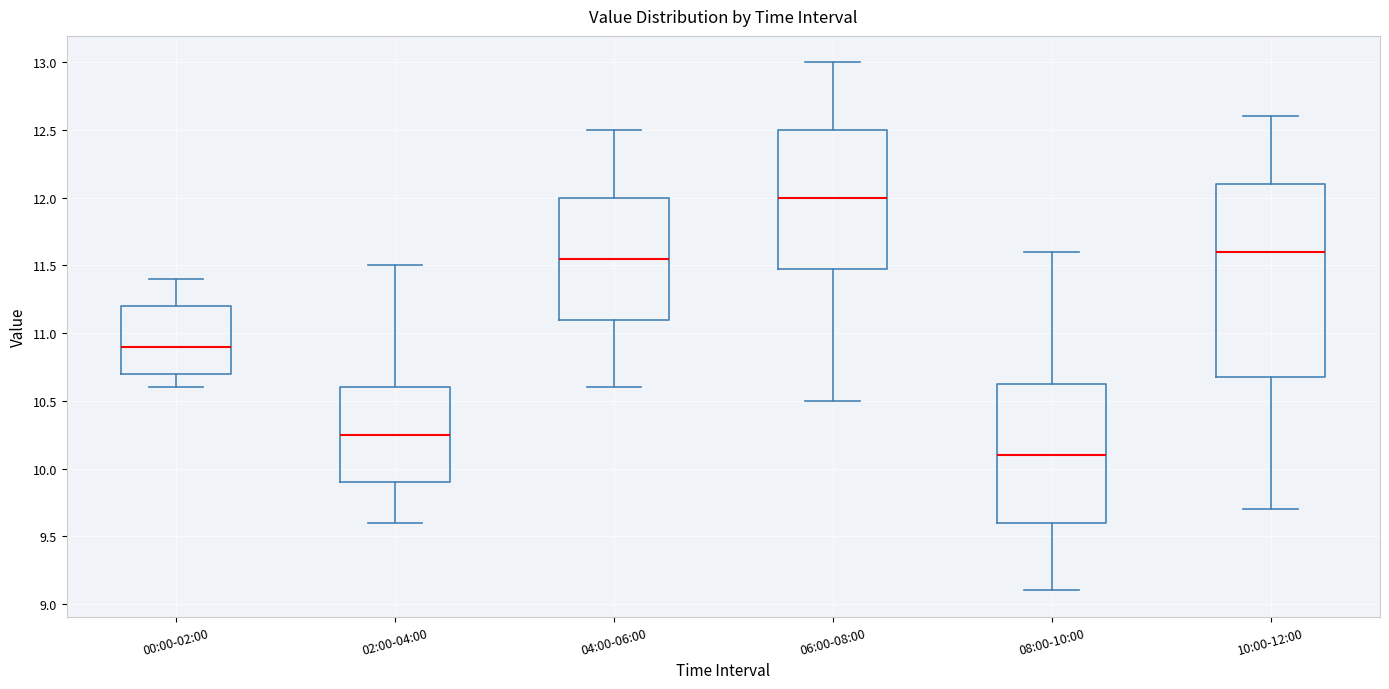

Reading left to right, transcribe this box plot: for each box, give where its median line is, the range the box spans, and where its two whiskers end, as read against the y-axis. The values are not printed on the chart, so give them approximately, as read against the axis.

00:00-02:00: median 10.90, box 10.70 to 11.20, whiskers 10.60 to 11.40
02:00-04:00: median 10.25, box 9.90 to 10.60, whiskers 9.60 to 11.50
04:00-06:00: median 11.55, box 11.10 to 12.00, whiskers 10.60 to 12.50
06:00-08:00: median 12.00, box 11.50 to 12.50, whiskers 10.50 to 13.00
08:00-10:00: median 10.10, box 9.60 to 10.65, whiskers 9.10 to 11.60
10:00-12:00: median 11.60, box 10.70 to 12.10, whiskers 9.70 to 12.60